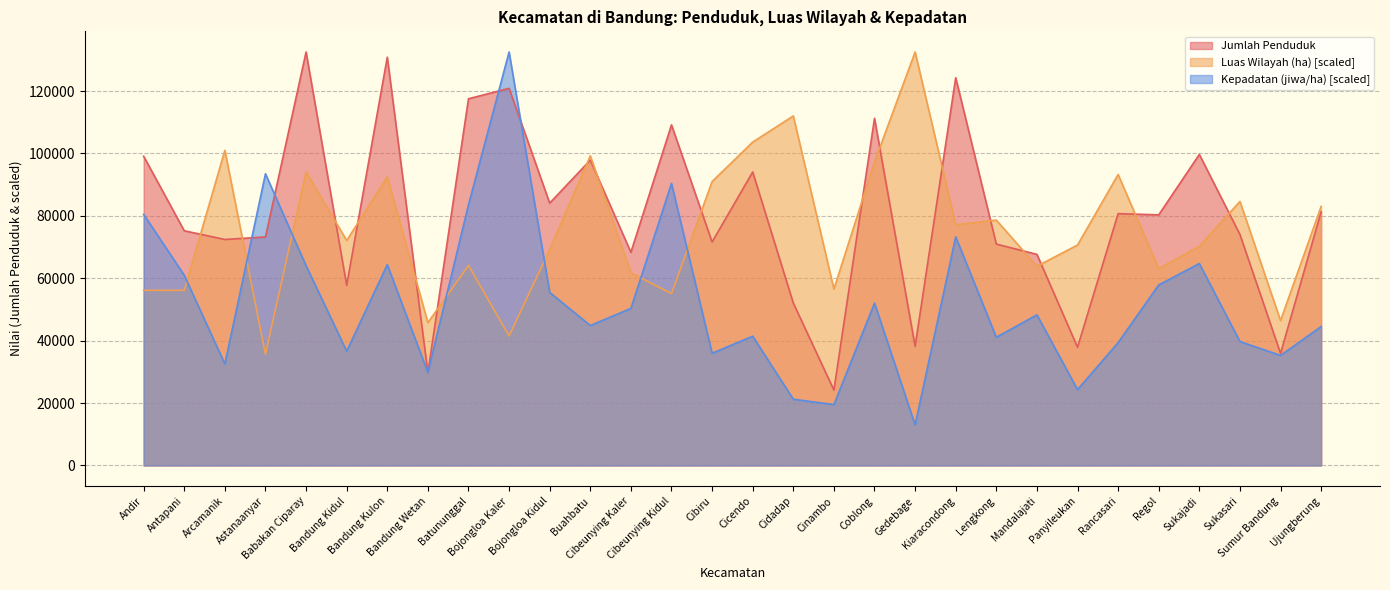

In Jumlah Penduduk, how many points are higher than both neighbors (excluding endpoints)?

10